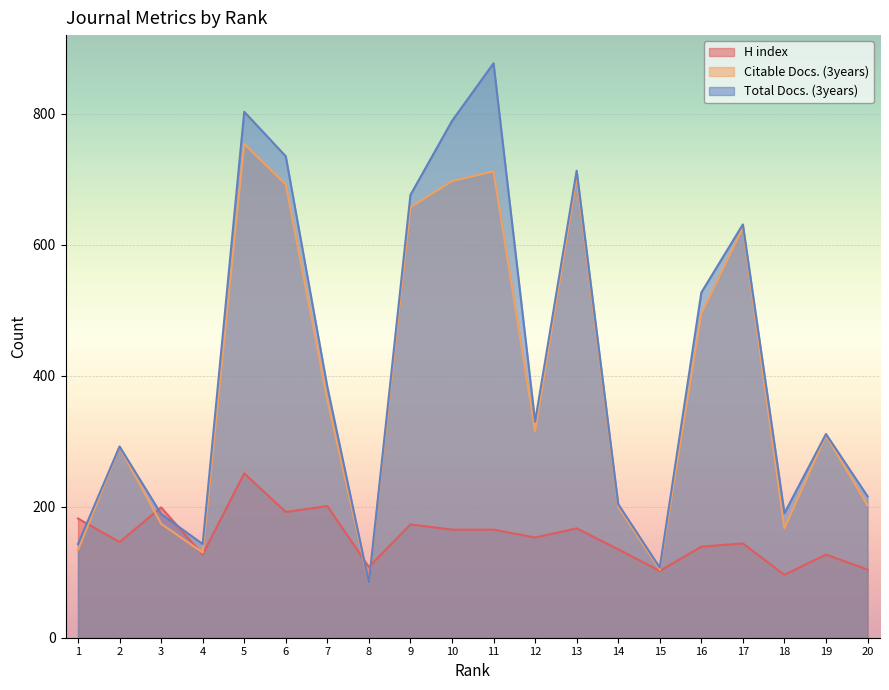

At which category does Citable Docs. (3years) reach its first local peak?

2